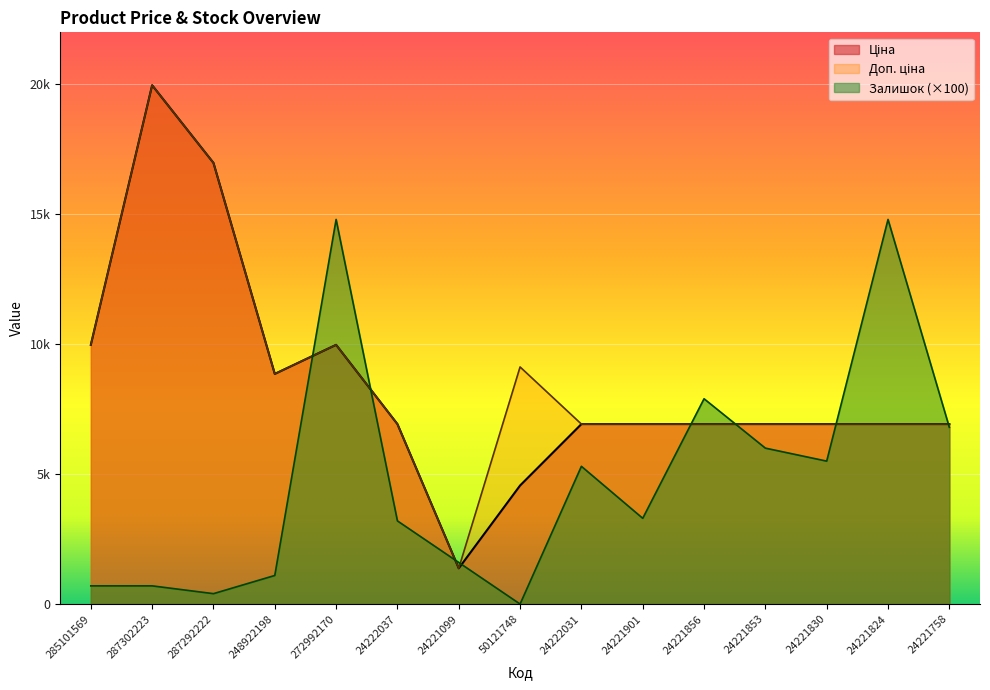

Between 248922198 and 24222031, which is larger?

248922198